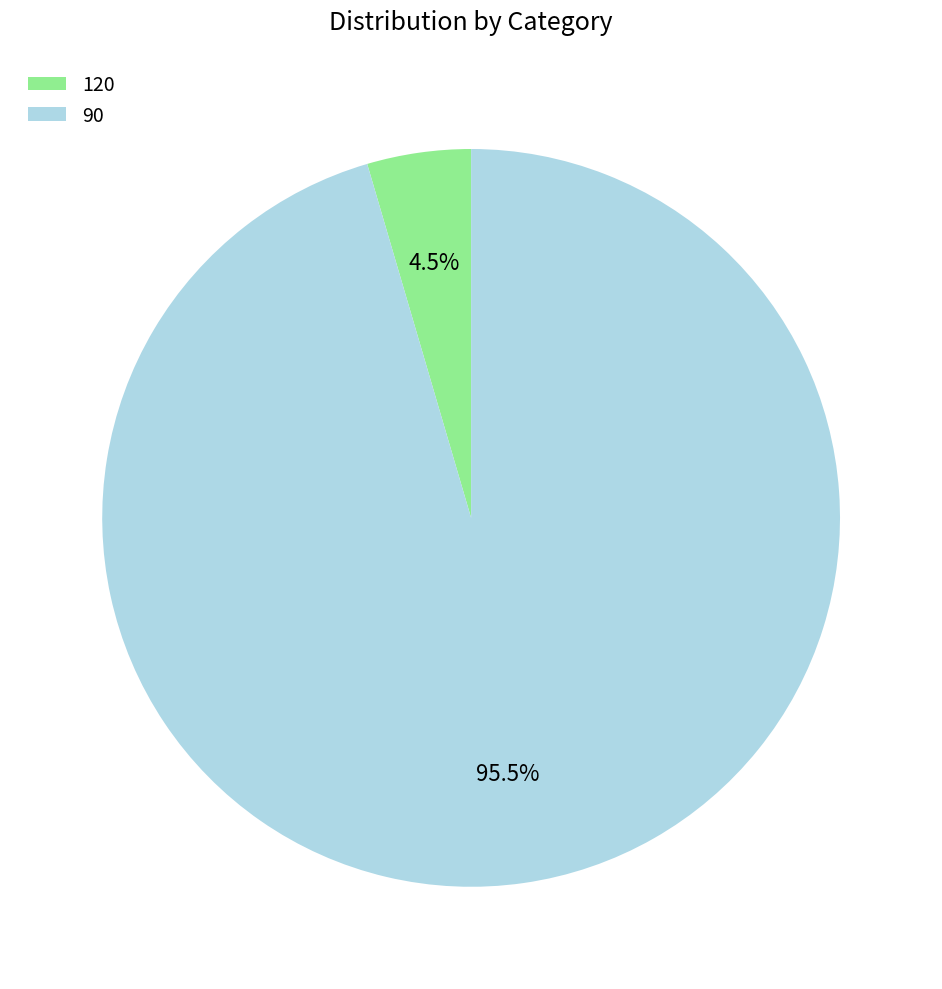

To the nearest percent, what is the combined percentage of 120 and 90?

100%